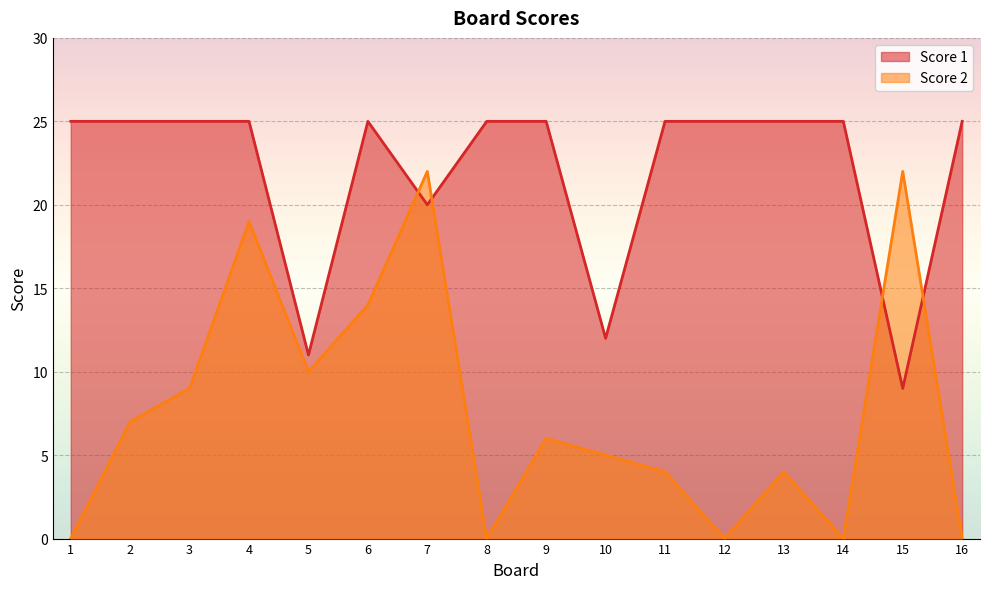

What is the difference between the second highest and second lowest values in the Score 1 series?

14